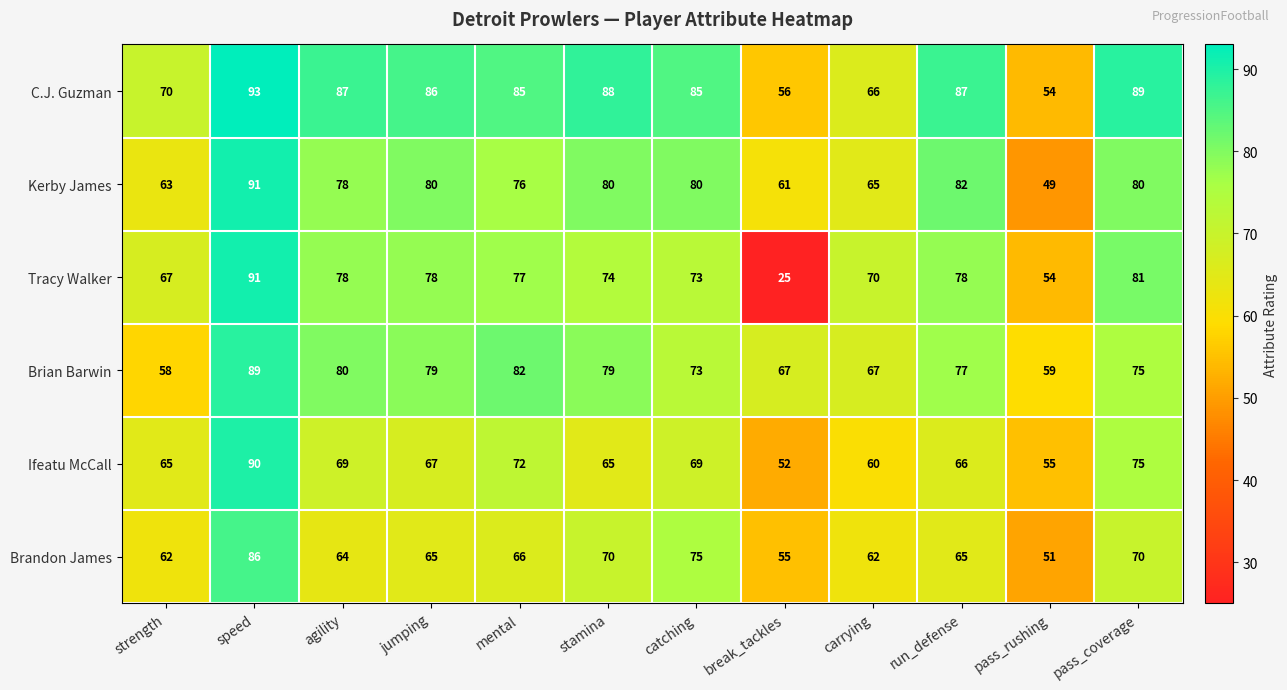

Is it true that C.J. Guzman equals 66 at carrying?

True